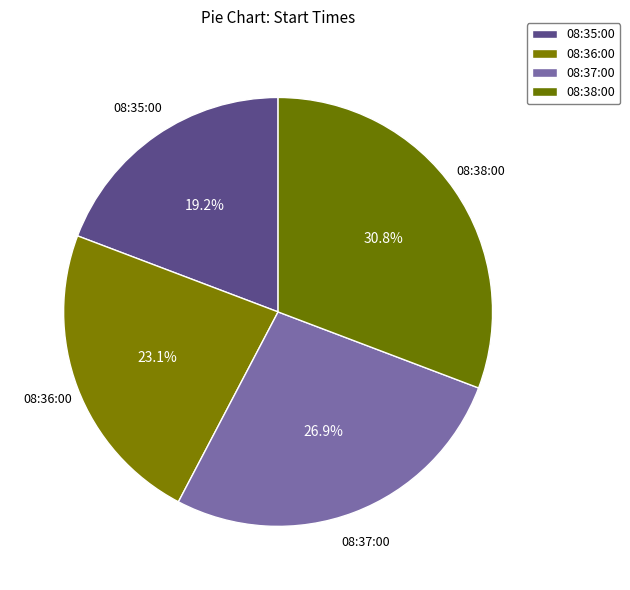

What is the change in value from 08:35:00 to 08:37:00?

+2